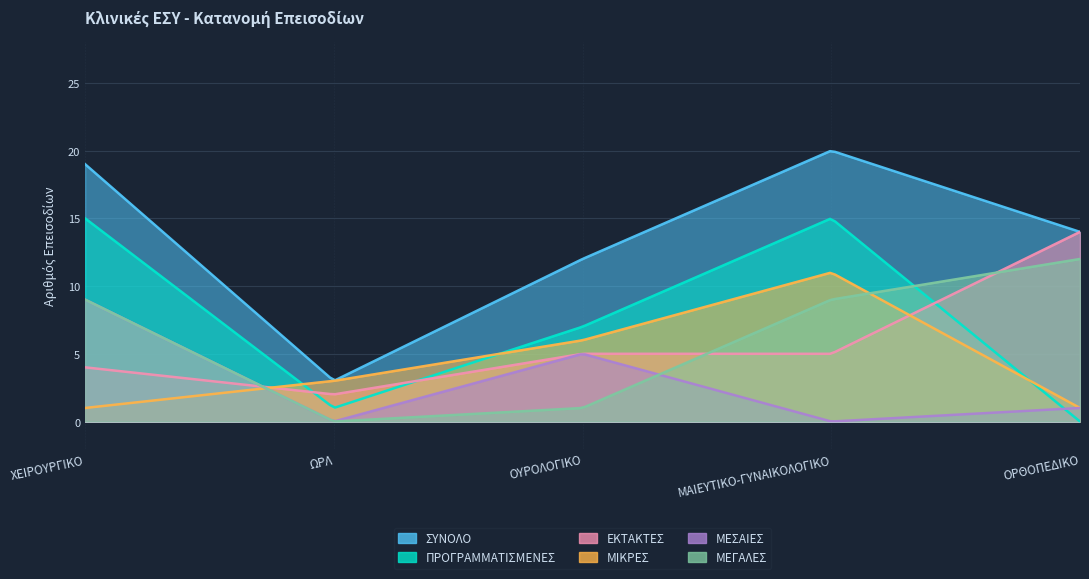

At which category does the chart reach its peak across all series?

ΜΑΙΕΥΤΙΚΟ-ΓΥΝΑΙΚΟΛΟΓΙΚΟ